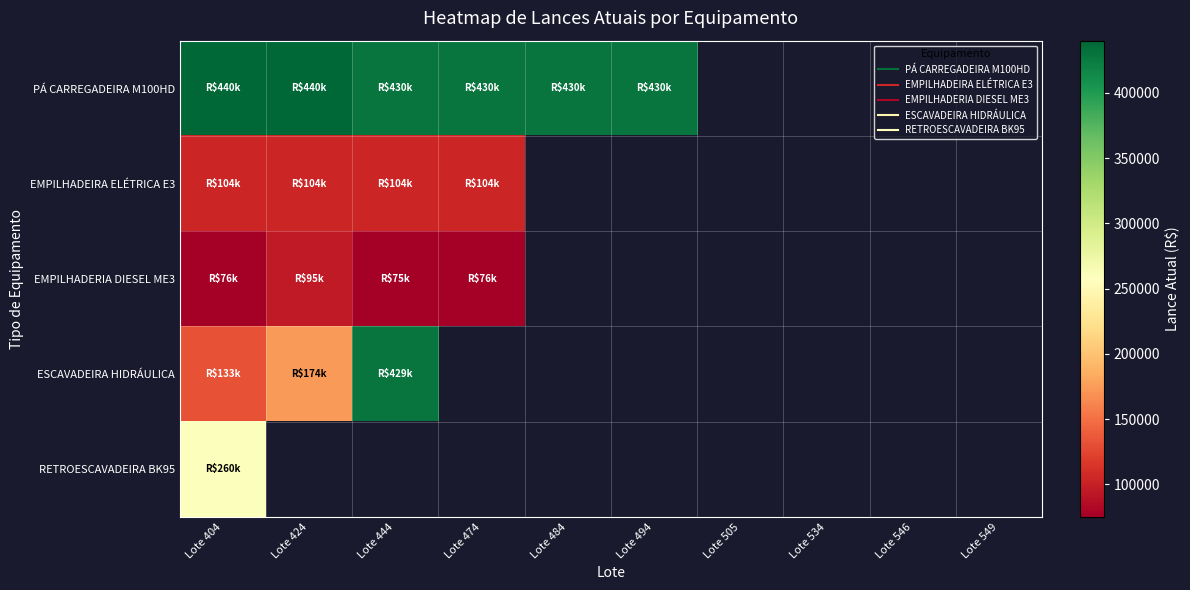

Is the value of ESCAVADEIRA HIDRÁULICA at Lote 404 greater than the value of EMPILHADERIA DIESEL ME3 at Lote 424?

Yes